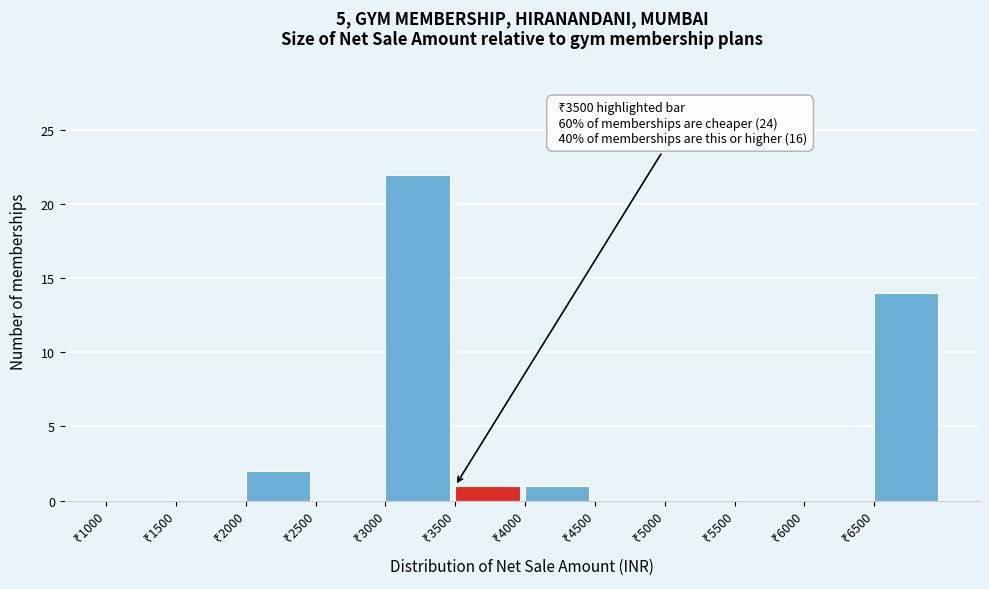

Over which range of the x-axis is the bar tallest?

3000 to 3500